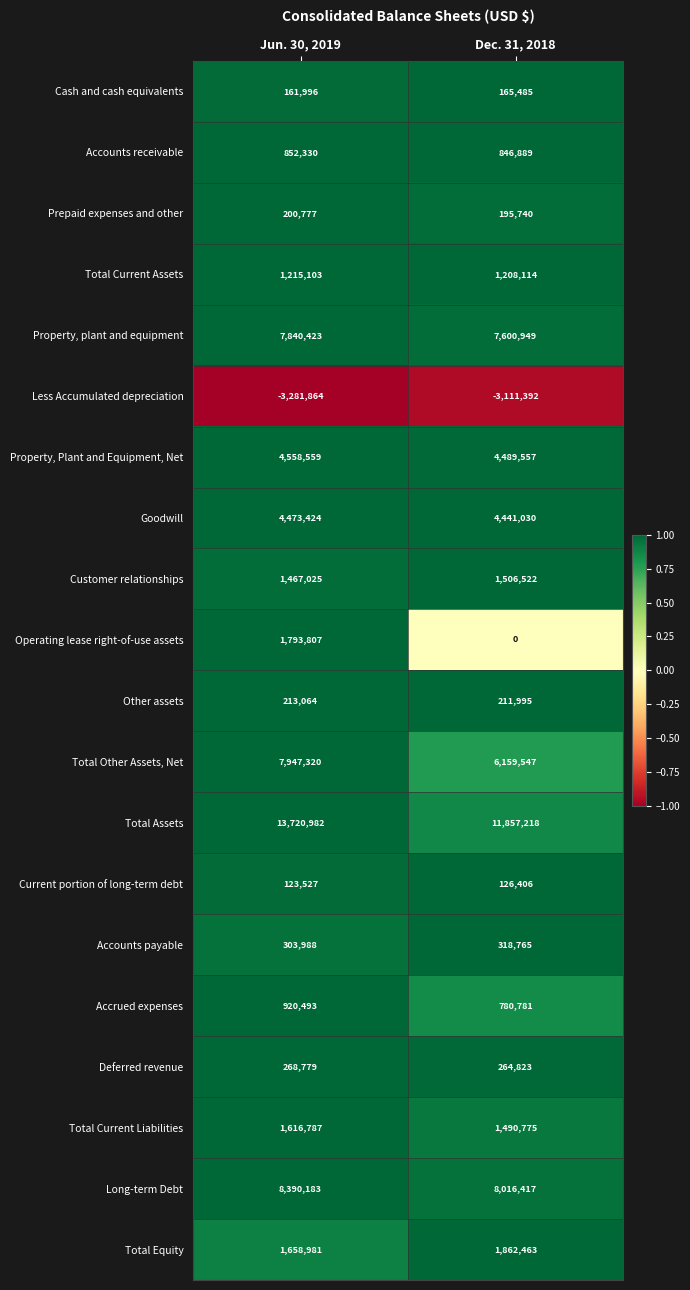

What is the difference between the highest and lowest values at Jun. 30, 2019?

17002846